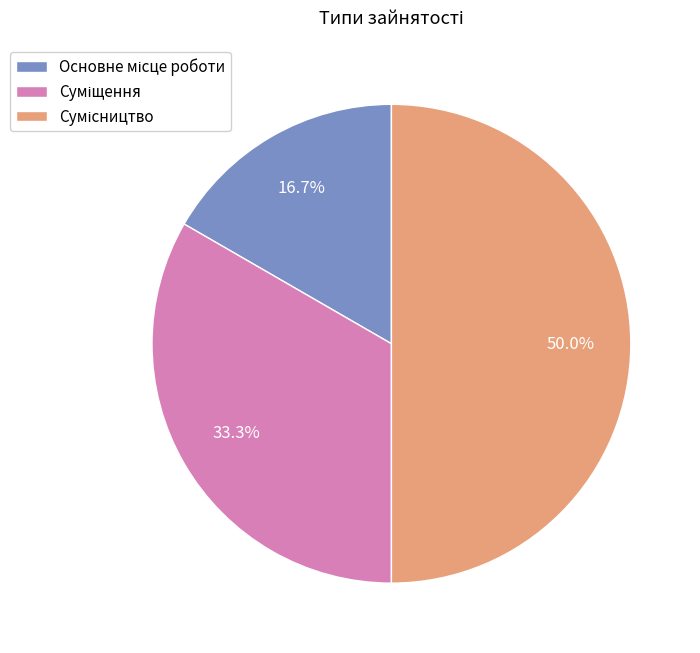

What percentage is the Суміщення slice, to the nearest percent?

33%